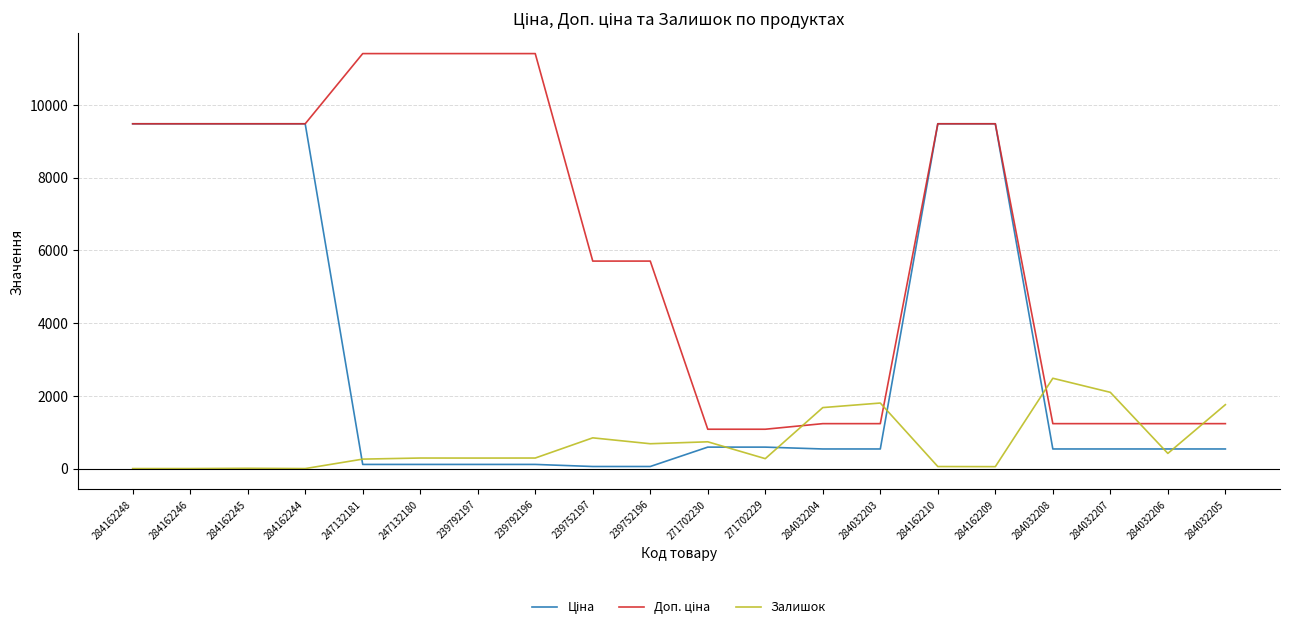

What is the maximum value shown in the chart?

11410.0